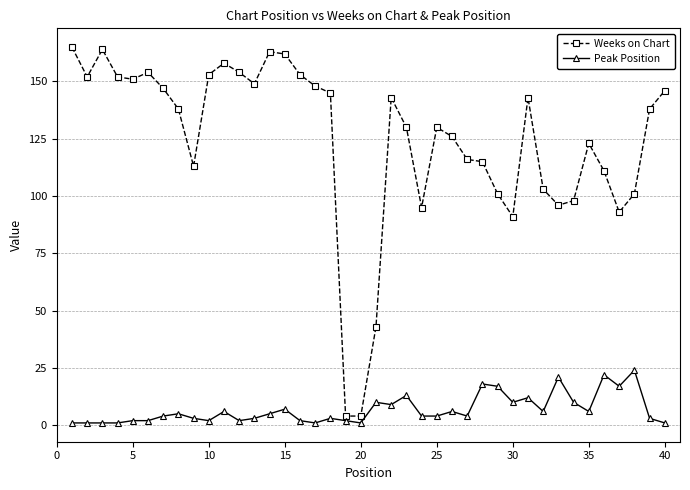

Does the chart have visible grid lines?

Yes